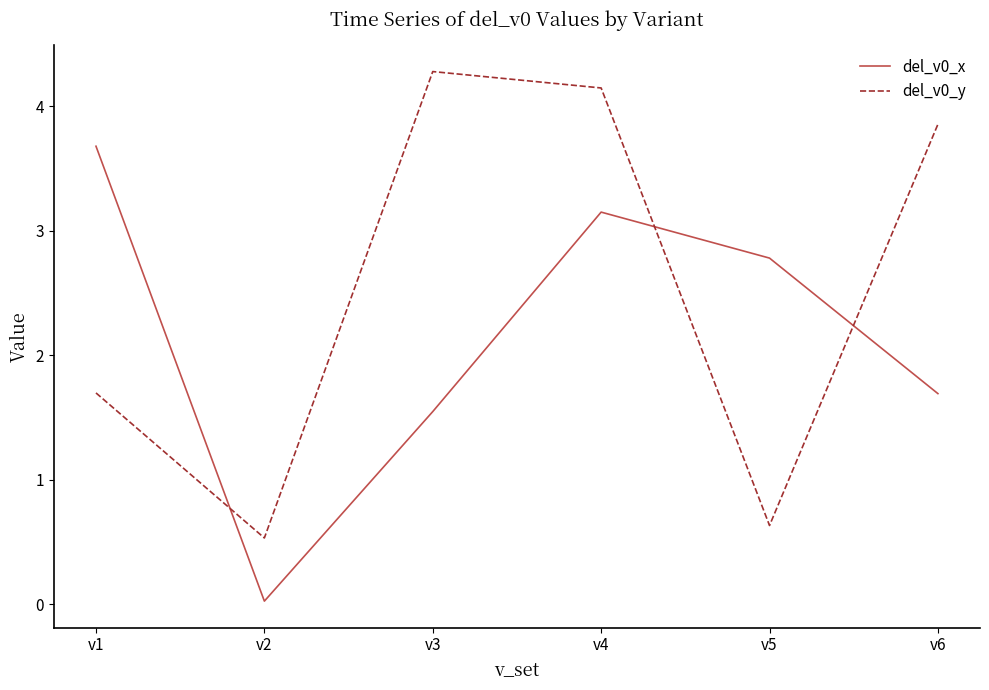

What is the spread (max minus min) of values at v4?

1.0